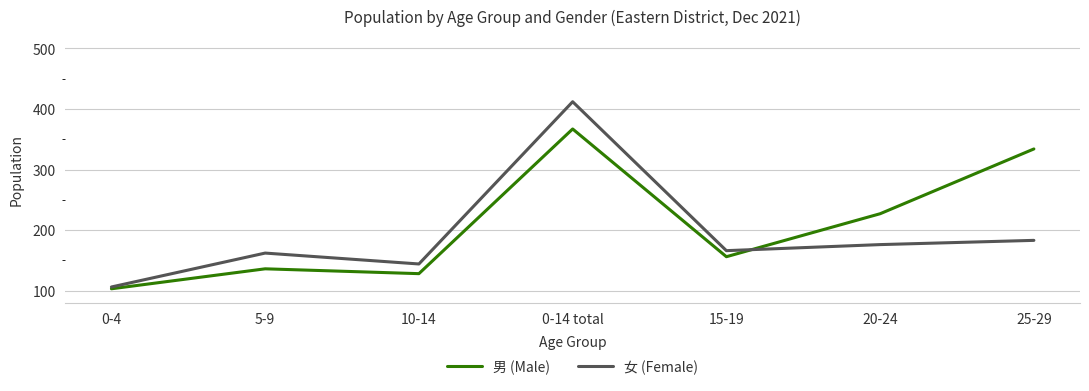

Reading left to right, list all the values displayed in this chart.

男 (Male): 103	136	128	367	156	227	334
女 (Female): 106	162	144	412	166	176	183